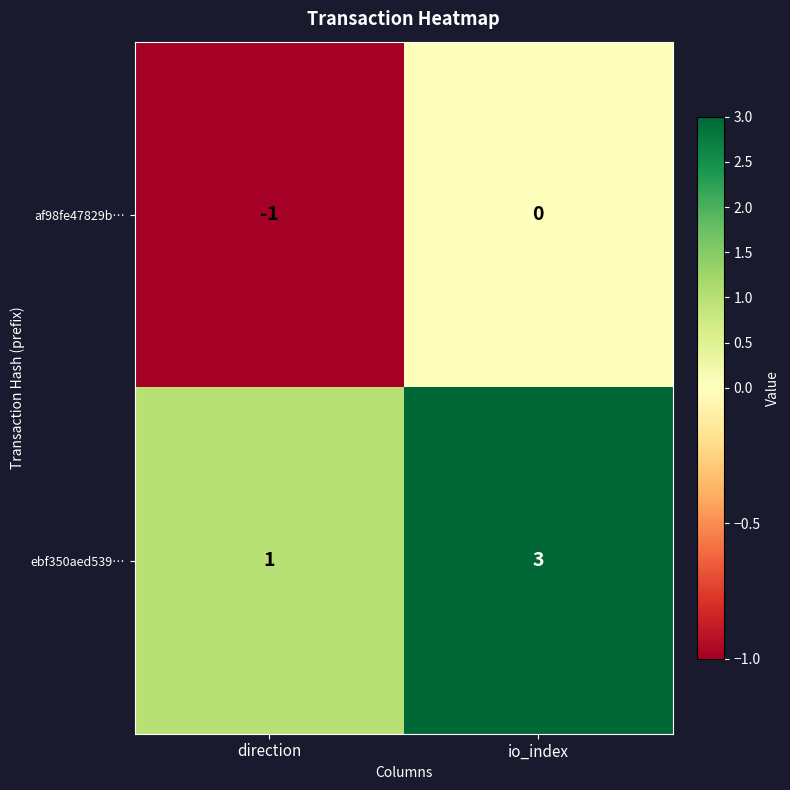

Which series has the largest total across all categories?

ebf350aed539…